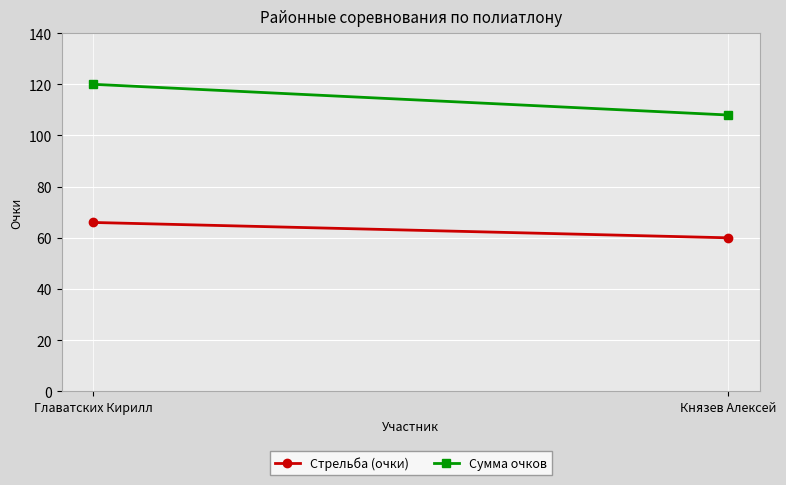

How many lines are shown in the chart?

2